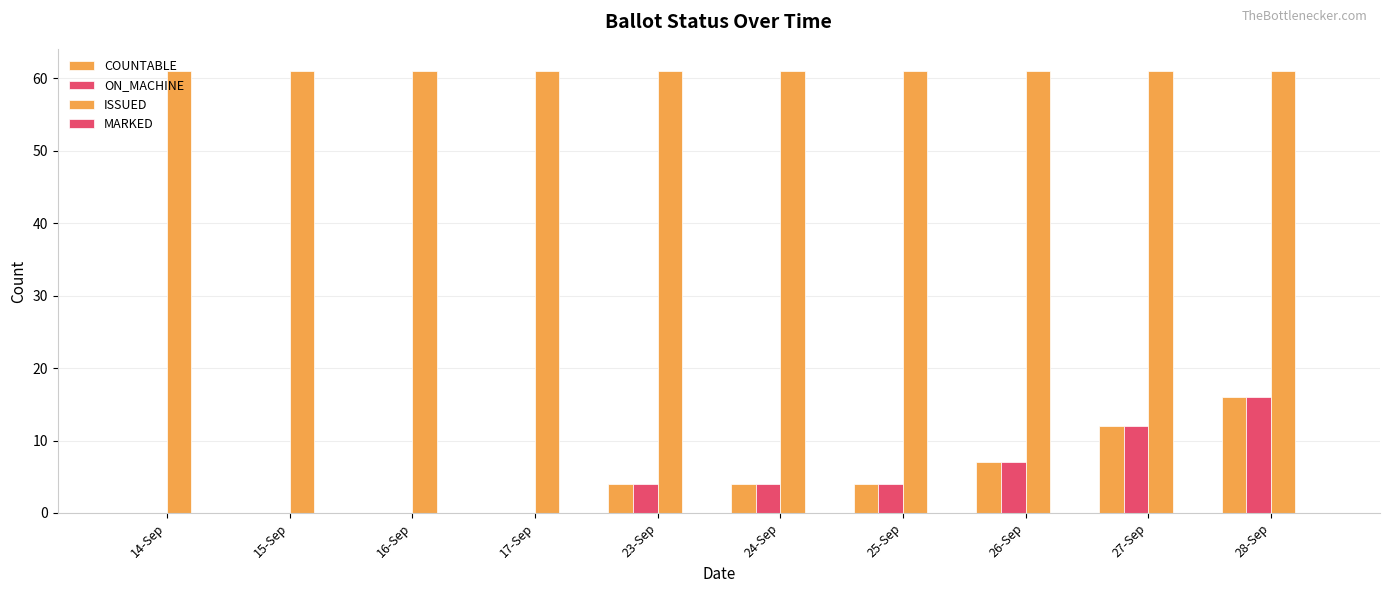

Are the bars grouped side by side (vs. stacked)?

Yes